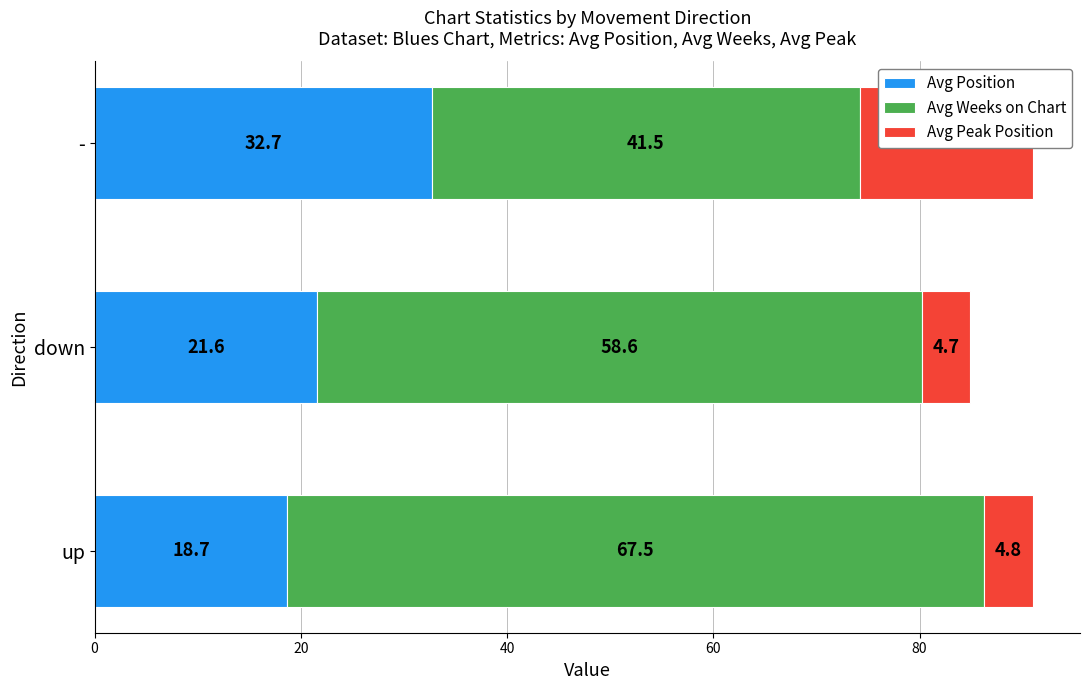

What is the difference between the highest and lowest values at -?

24.7